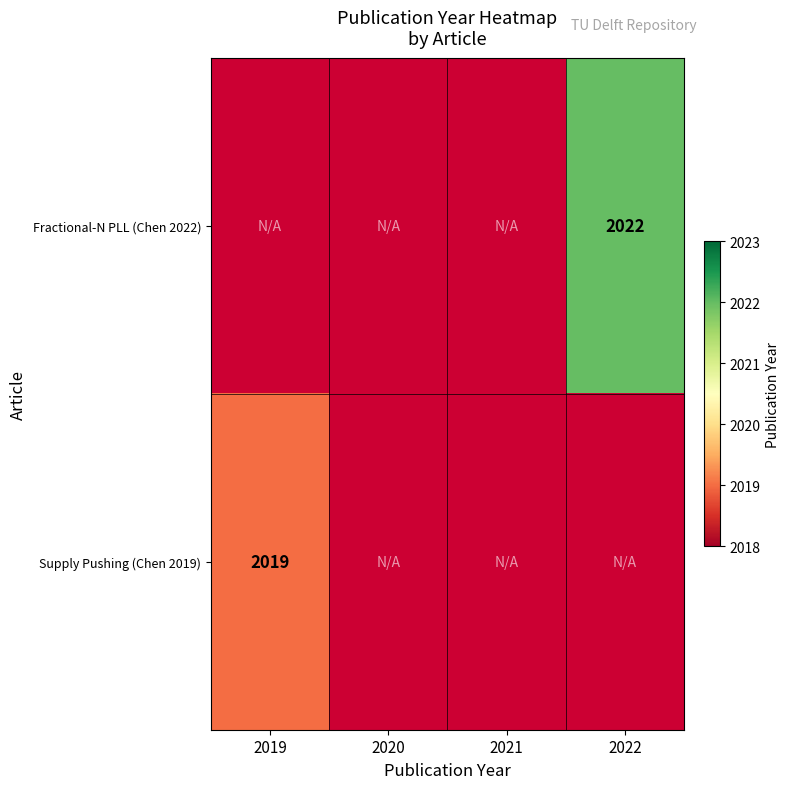

Is it true that Supply Pushing (Chen 2019) equals 2019 at 2019?

True